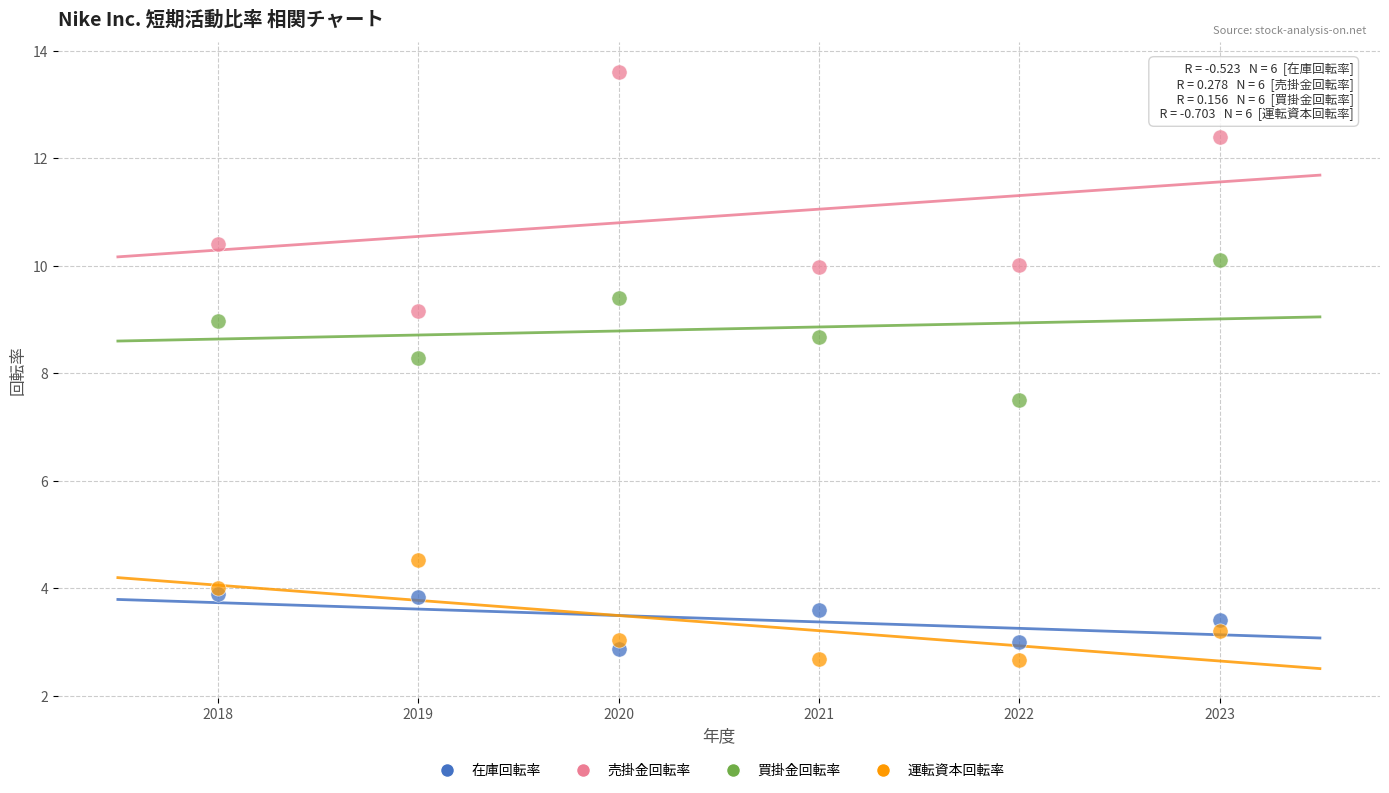

What are all the series names shown in the legend?

在庫回転率, 売掛金回転率, 買掛金回転率, 運転資本回転率